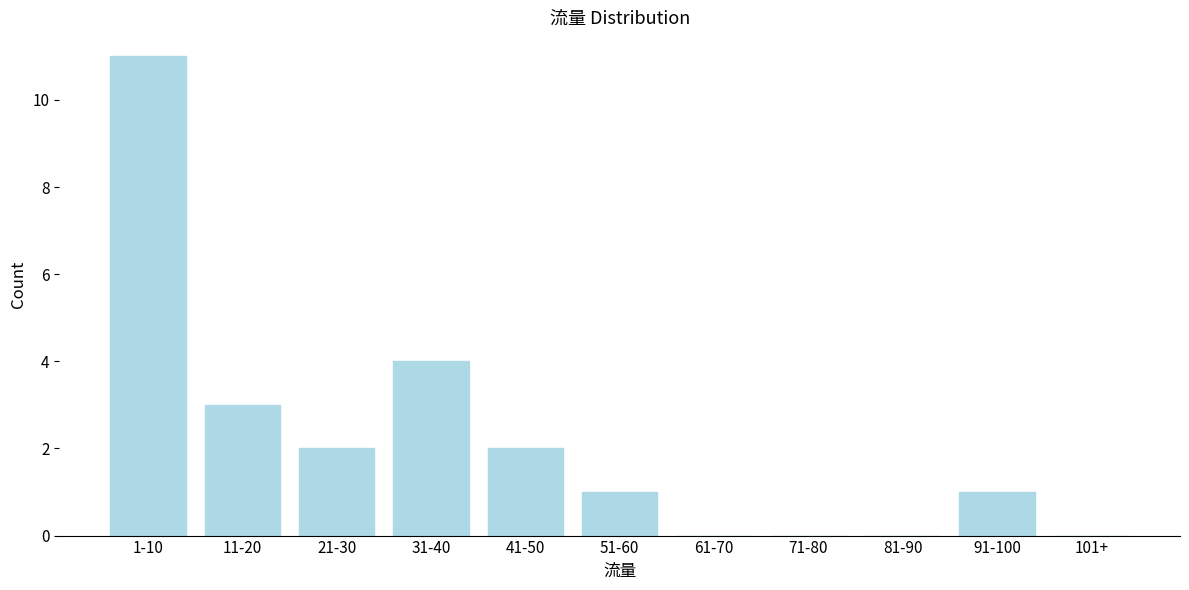

Reading left to right, list all the values displayed in this chart.

1-10=11	11-20=3	21-30=2	31-40=4	41-50=2	51-60=1	61-70=0	71-80=0	81-90=0	91-100=1	101+=0